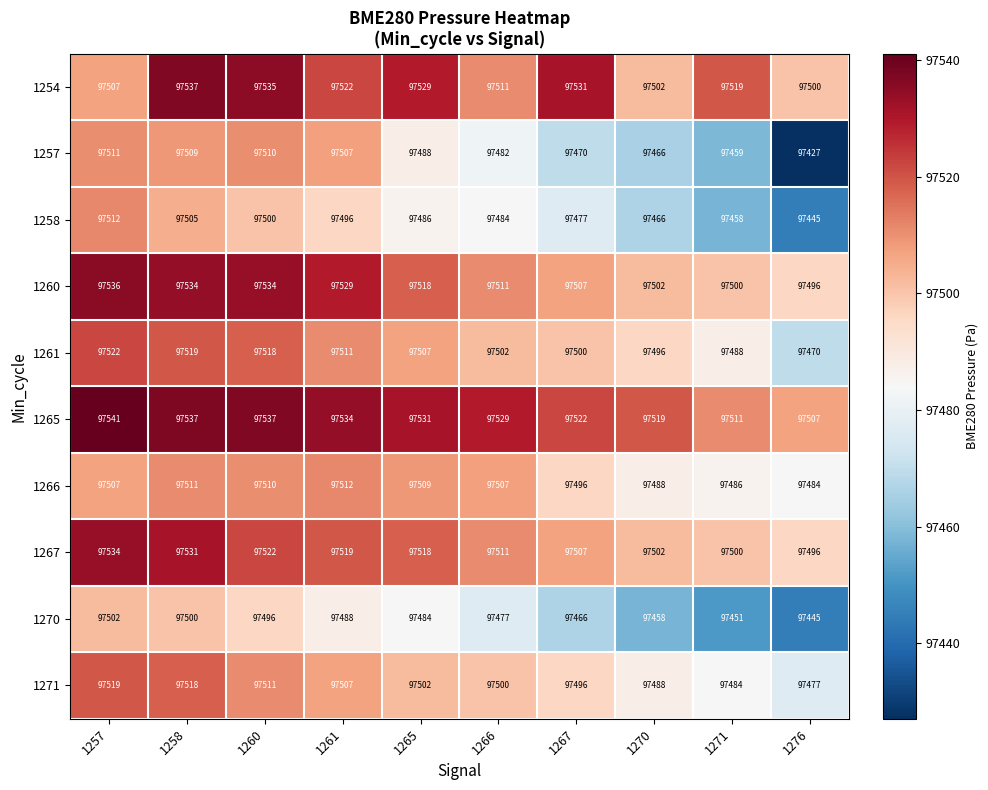

What is the difference between the highest and lowest values at 1270?

61